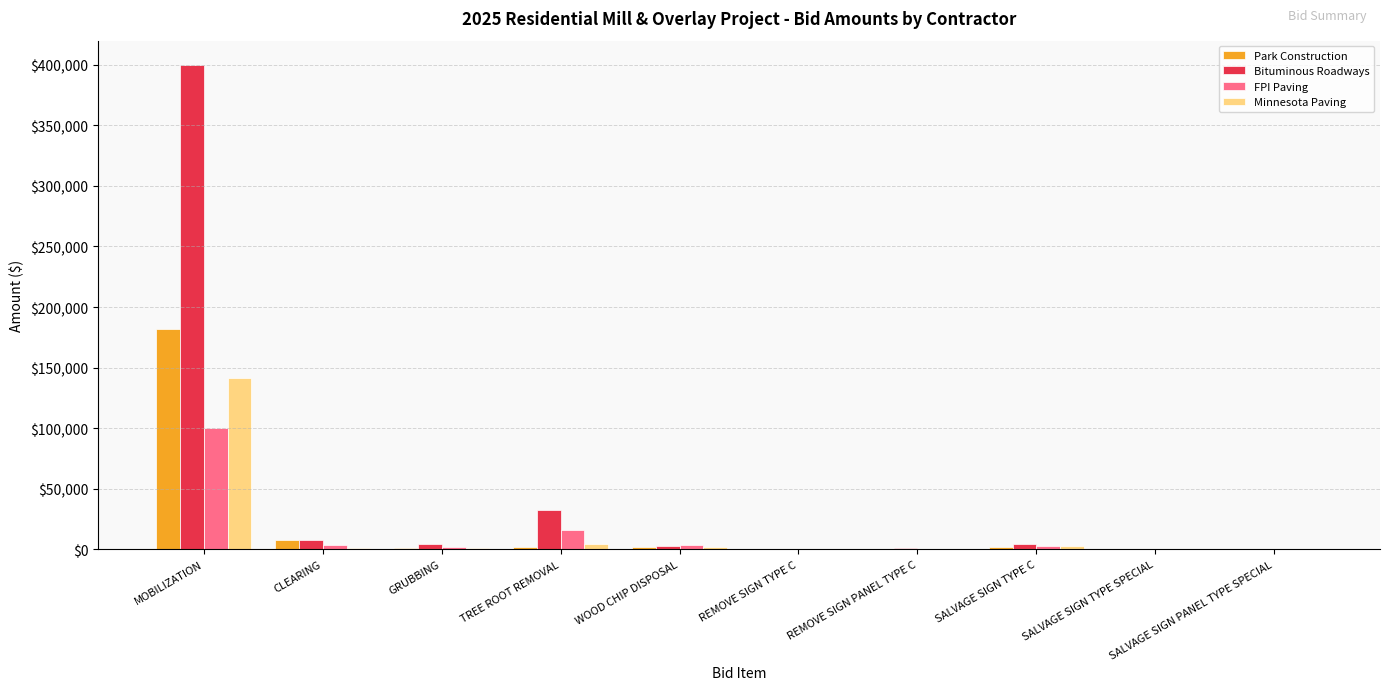

How many groups of bars are there?

10